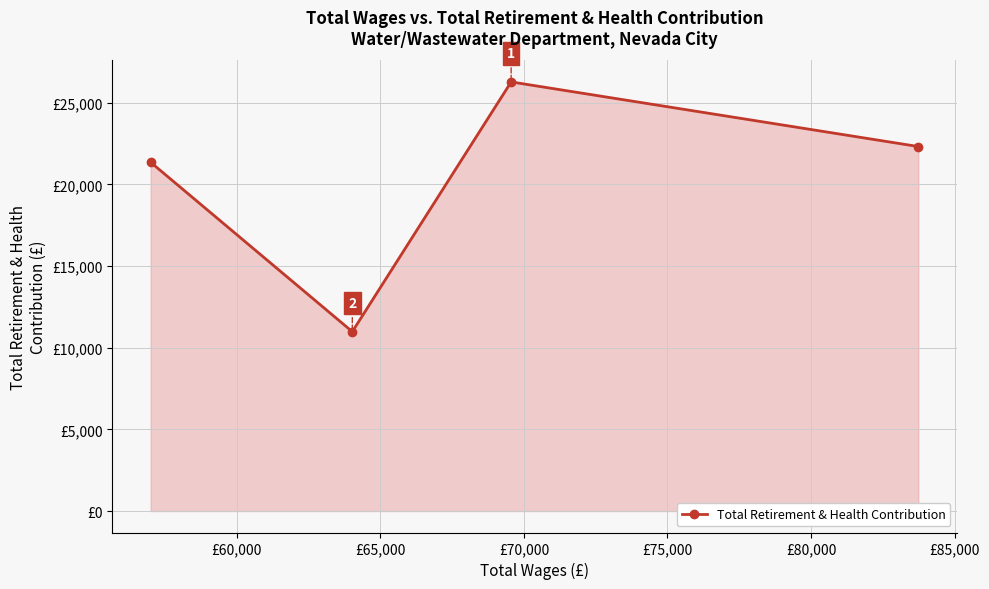

True or false: the data has more than 1 interior local peaks.

False